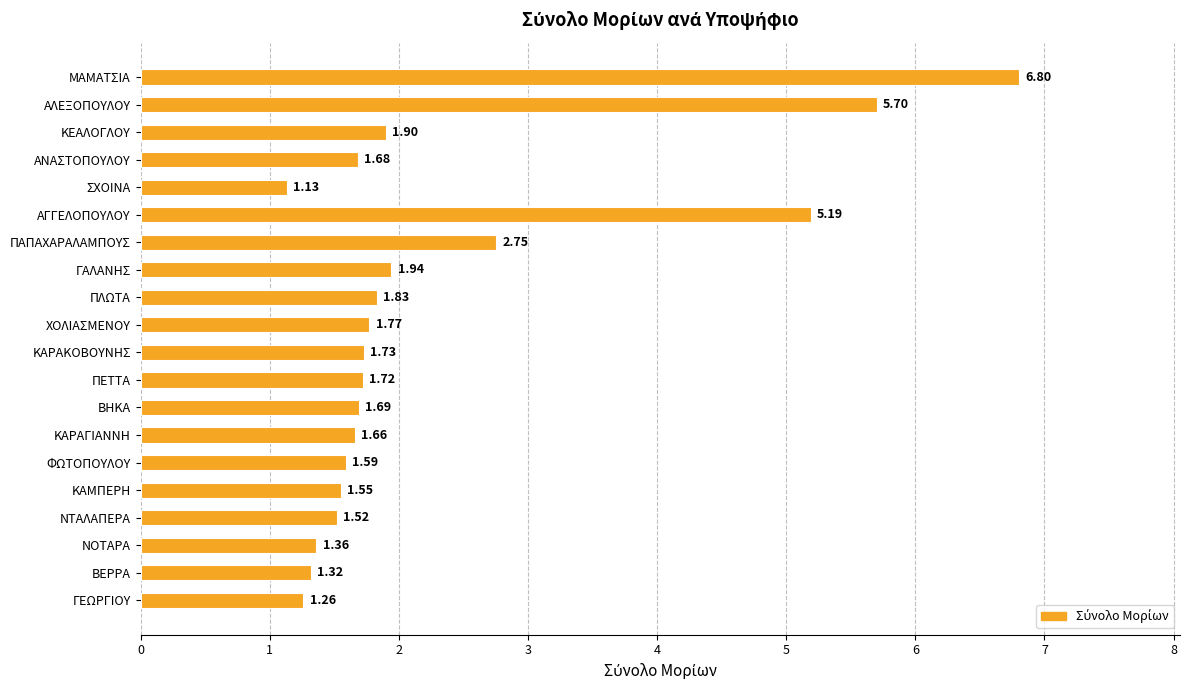

List the labels in order of value, smallest first.

ΣΧΟΙΝΑ, ΓΕΩΡΓΙΟΥ, ΒΕΡΡΑ, ΝΟΤΑΡΑ, ΝΤΑΛΑΠΕΡΑ, ΚΑΜΠΕΡΗ, ΦΩΤΟΠΟΥΛΟΥ, ΚΑΡΑΓΙΑΝΝΗ, ΑΝΑΣΤΟΠΟΥΛΟΥ, ΒΗΚΑ, ΠΕΤΤΑ, ΚΑΡΑΚΟΒΟΥΝΗΣ, ΧΟΛΙΑΣΜΕΝΟΥ, ΠΛΩΤΑ, ΚΕΑΛΟΓΛΟΥ, ΓΑΛΑΝΗΣ, ΠΑΠΑΧΑΡΑΛΑΜΠΟΥΣ, ΑΓΓΕΛΟΠΟΥΛΟΥ, ΑΛΕΞΟΠΟΥΛΟΥ, ΜΑΜΑΤΣΙΑ